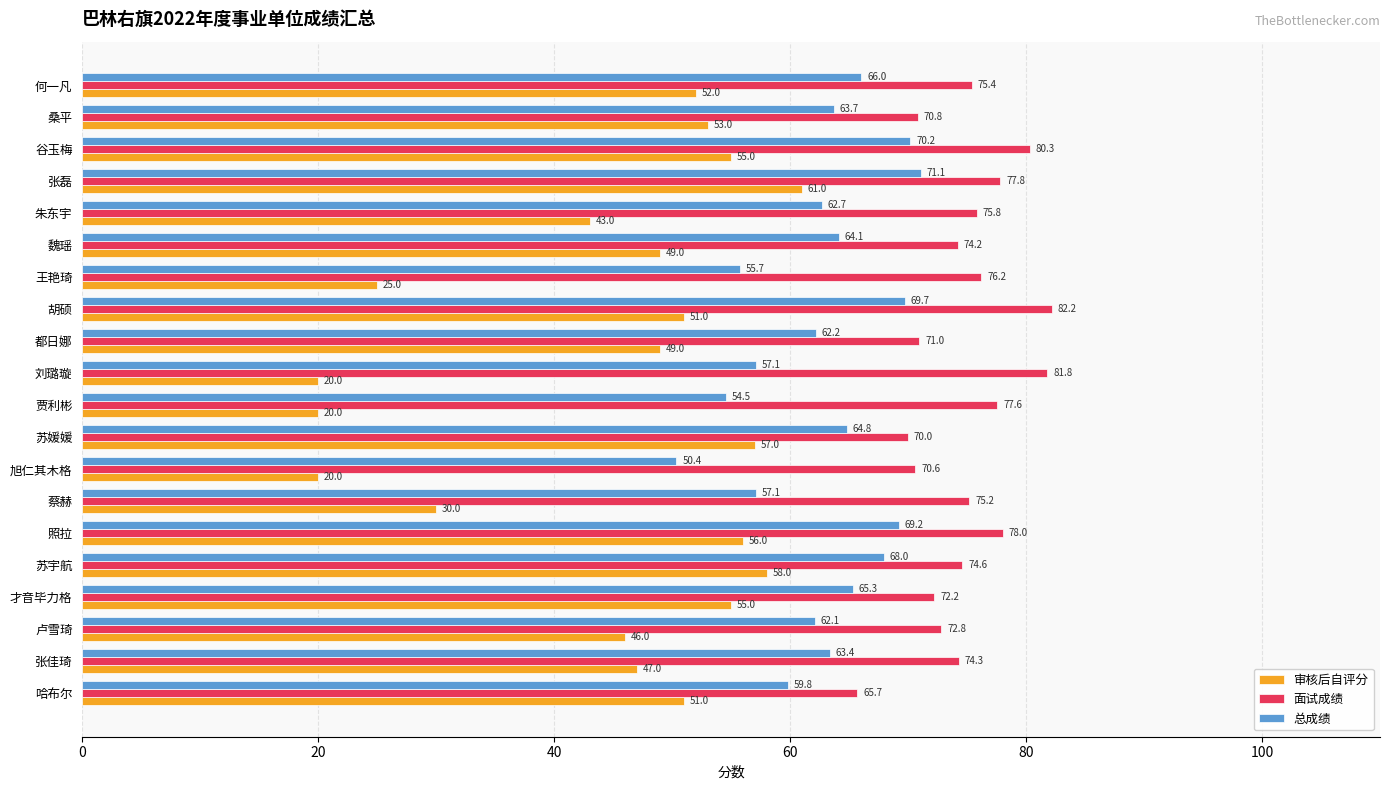

At which label is 面试成绩 closest to 73?

卢雪琦